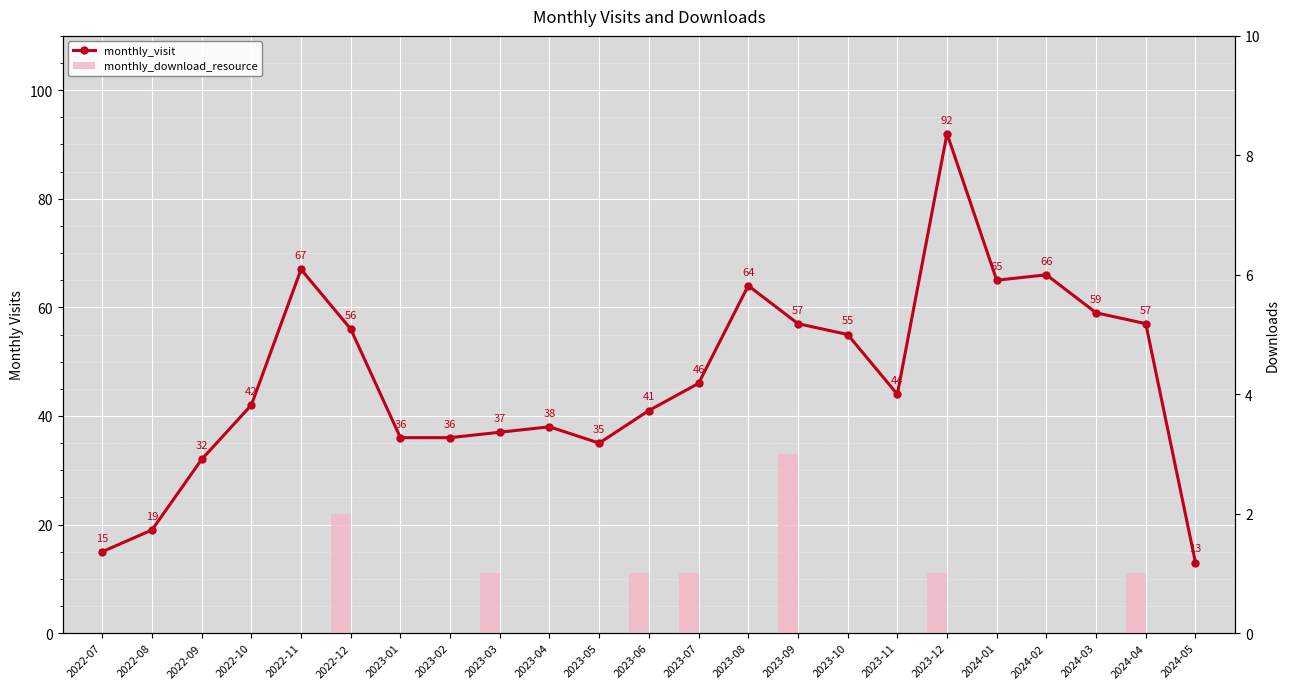

What is the difference between the monthly_visit values at 2023-01 and 2023-07?

10